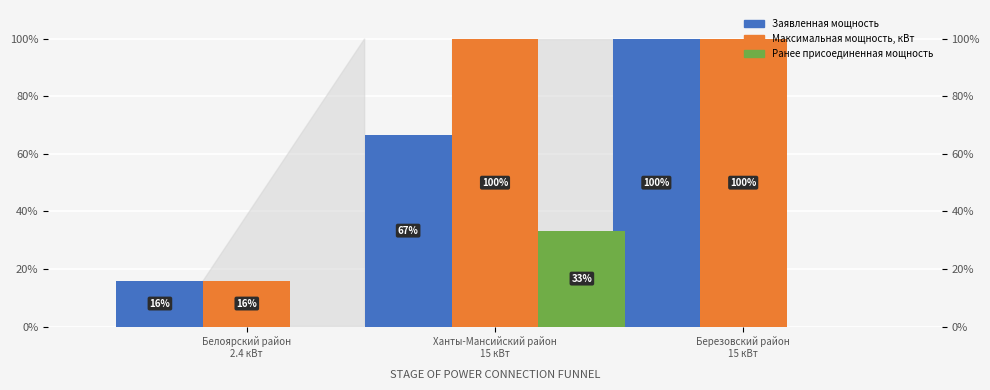

What is the value of the Заявленная мощность bar at the 1st from the left?

16.0